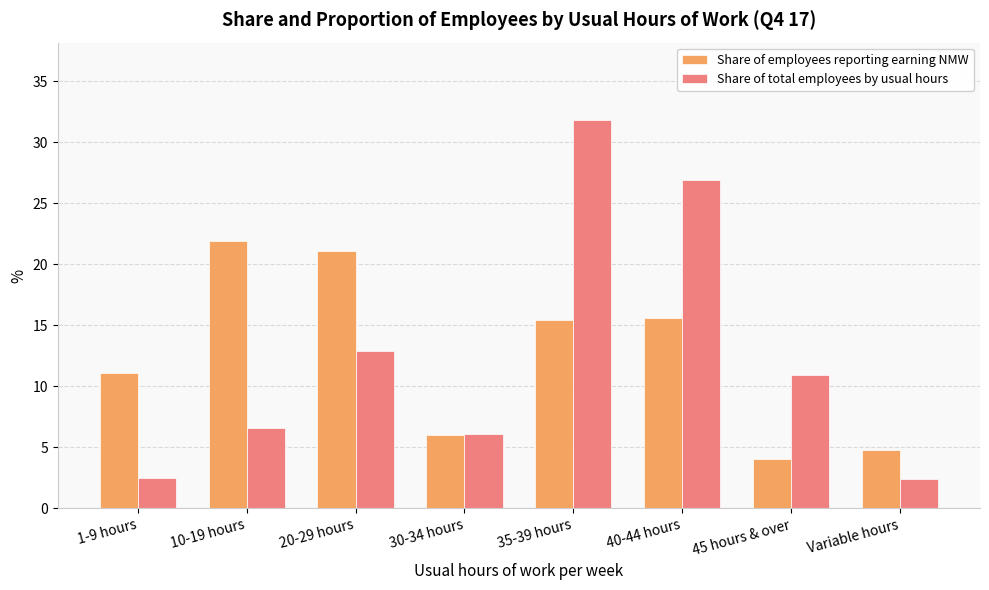

What is the difference between the maximum and second lowest values in the Share of total employees by usual hours series?

29.3